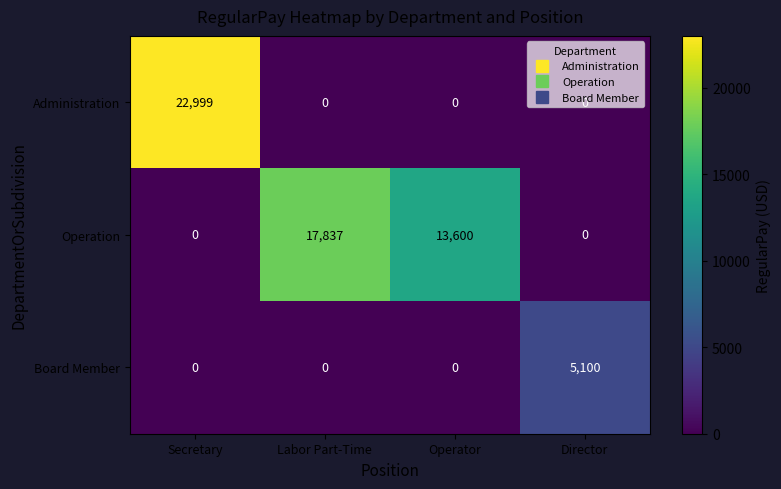

What is the sum of all Administration values?

22999